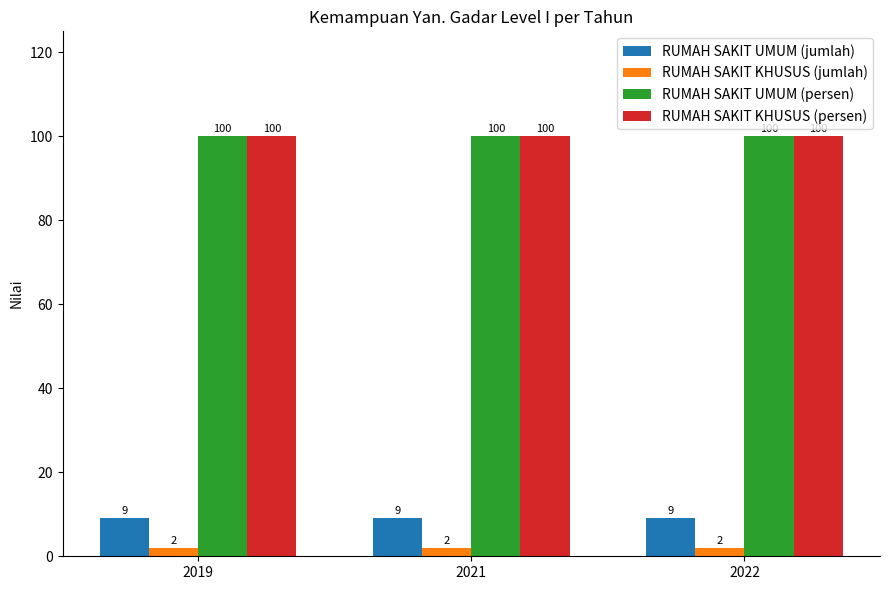

What is the maximum value for RUMAH SAKIT UMUM (jumlah)?

9